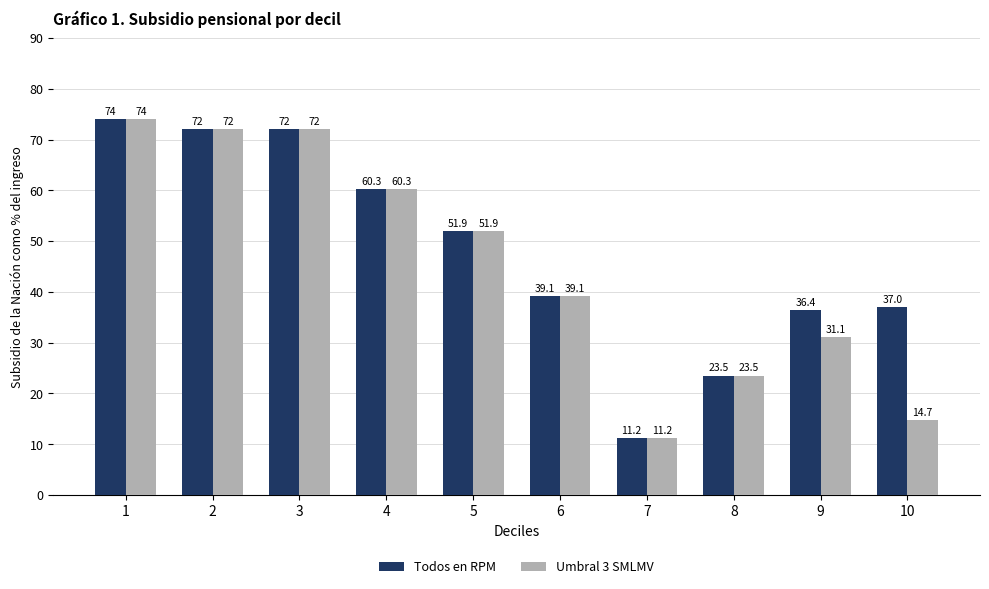

True or false: Umbral 3 SMLMV has a value of 27.3 at 3.

False